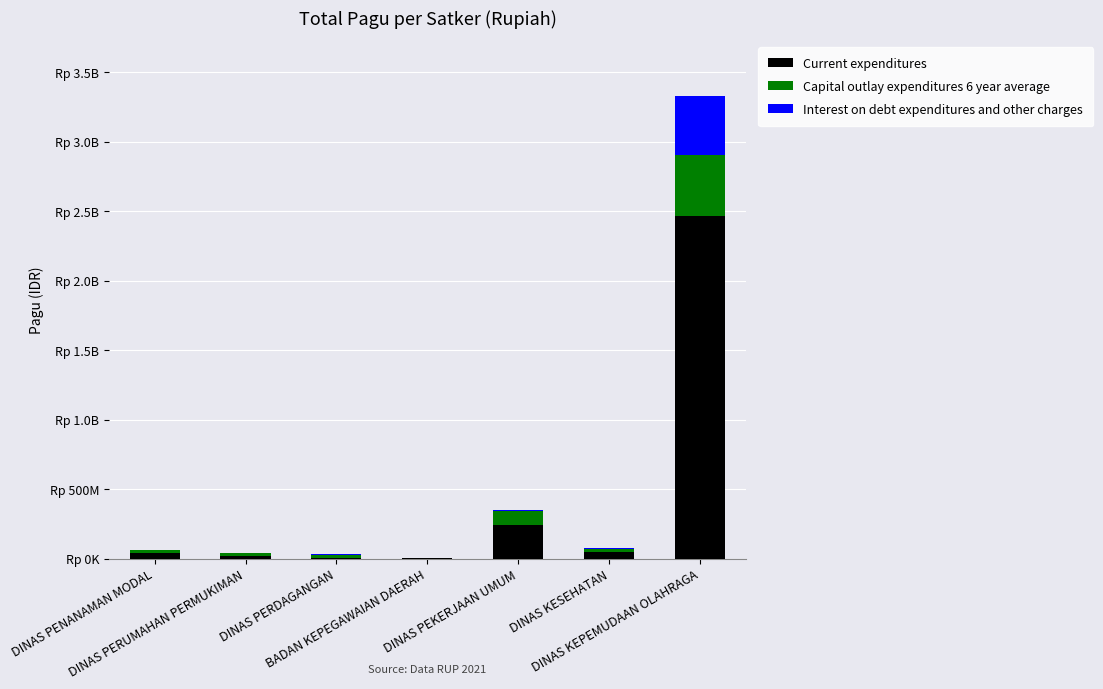

What are all the series names shown in the legend?

Current expenditures, Capital outlay expenditures 6 year average, Interest on debt expenditures and other charges